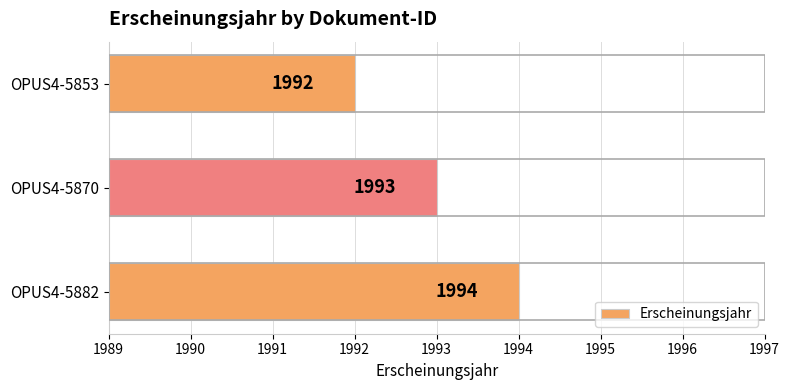

Does the chart contain stacked bars?

No